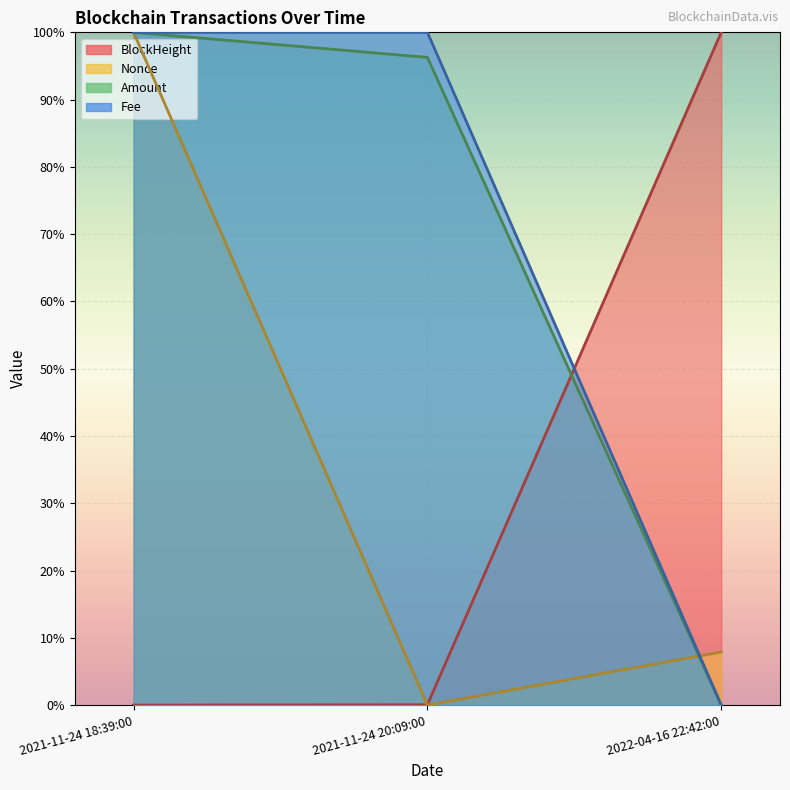

Does the chart display data point markers on the line(s)?

No